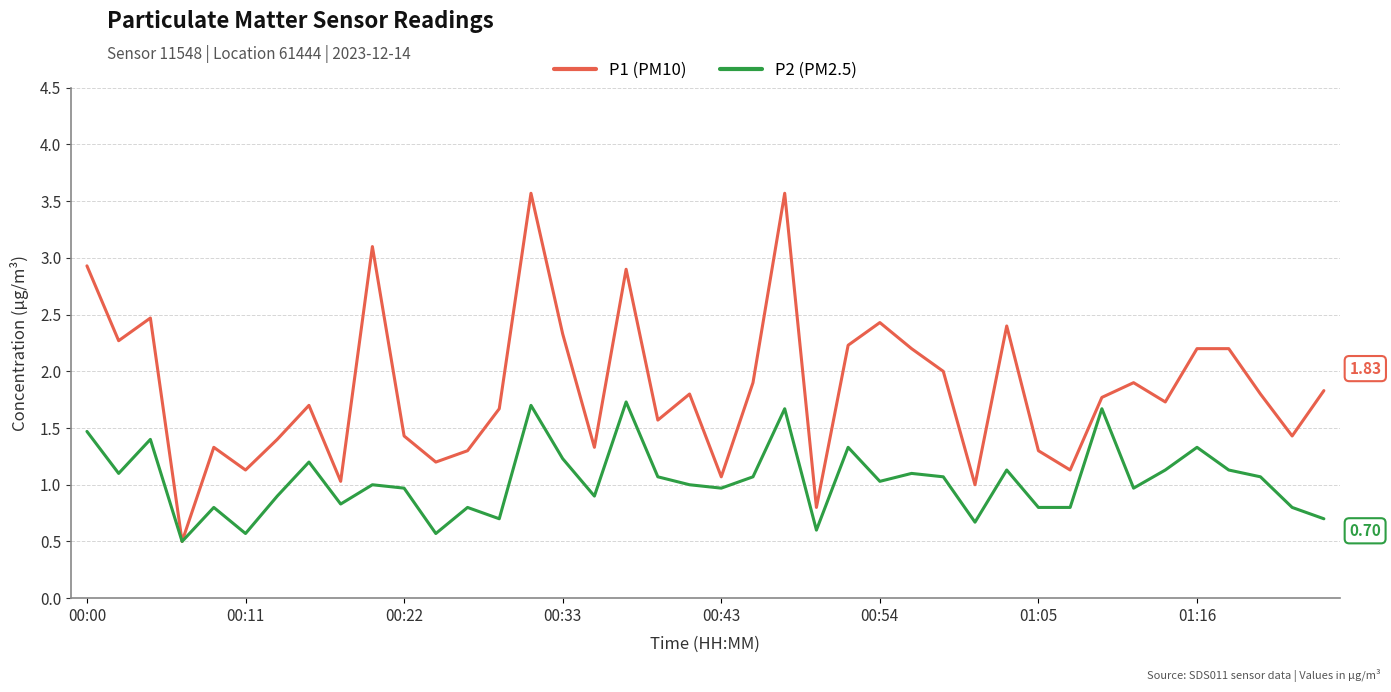

Which series has the largest total across all categories?

P1 (PM10)